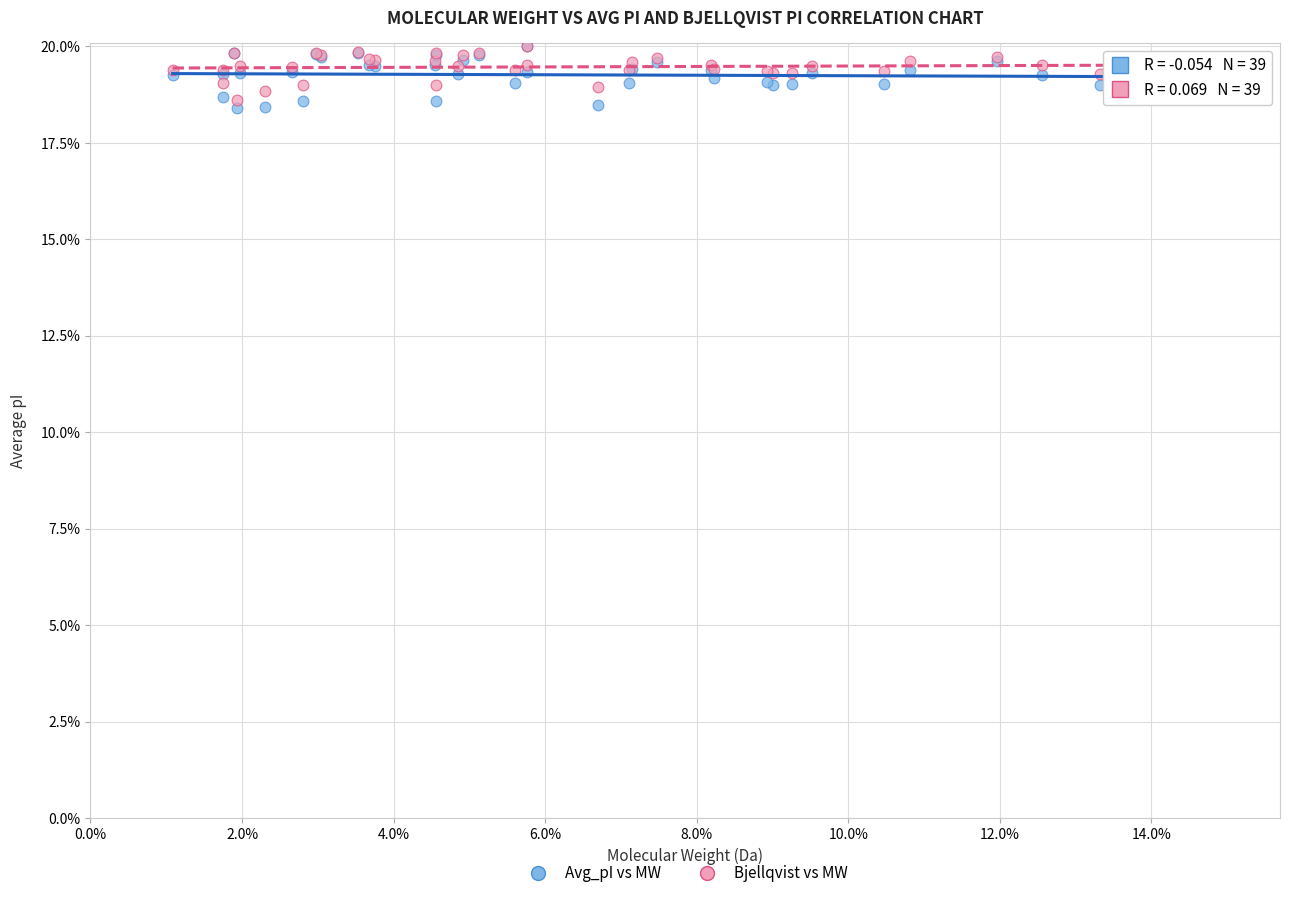

What are all the series names shown in the legend?

Avg_pI vs MW, Bjellqvist vs MW